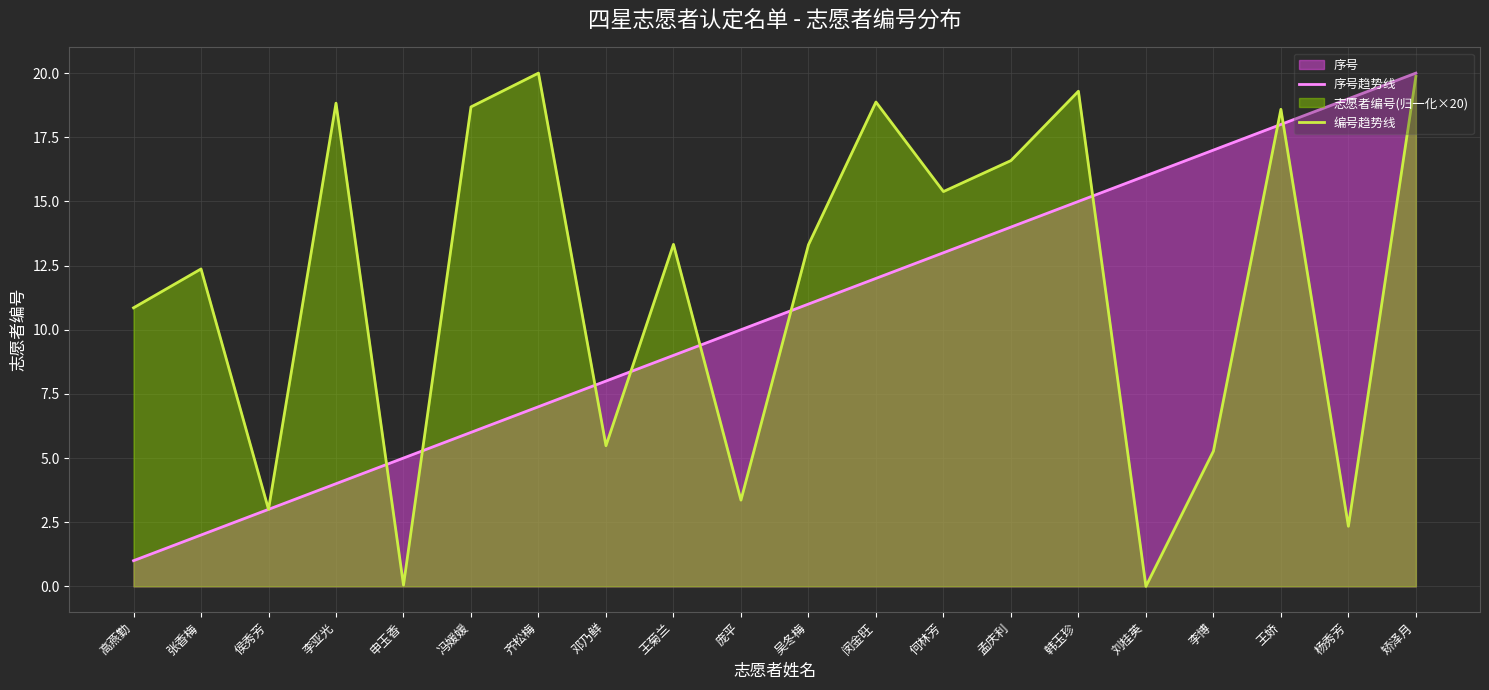

What is the difference between the 编号趋势线 values at 何林芳 and 邓乃鲜?

9.9